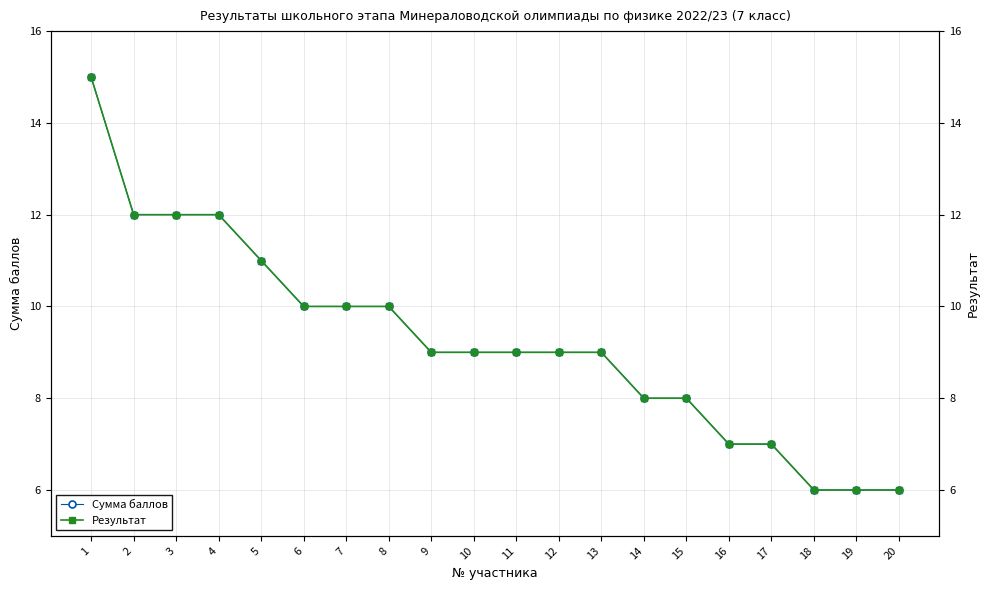

Which label corresponds to the smallest value in the chart?

18